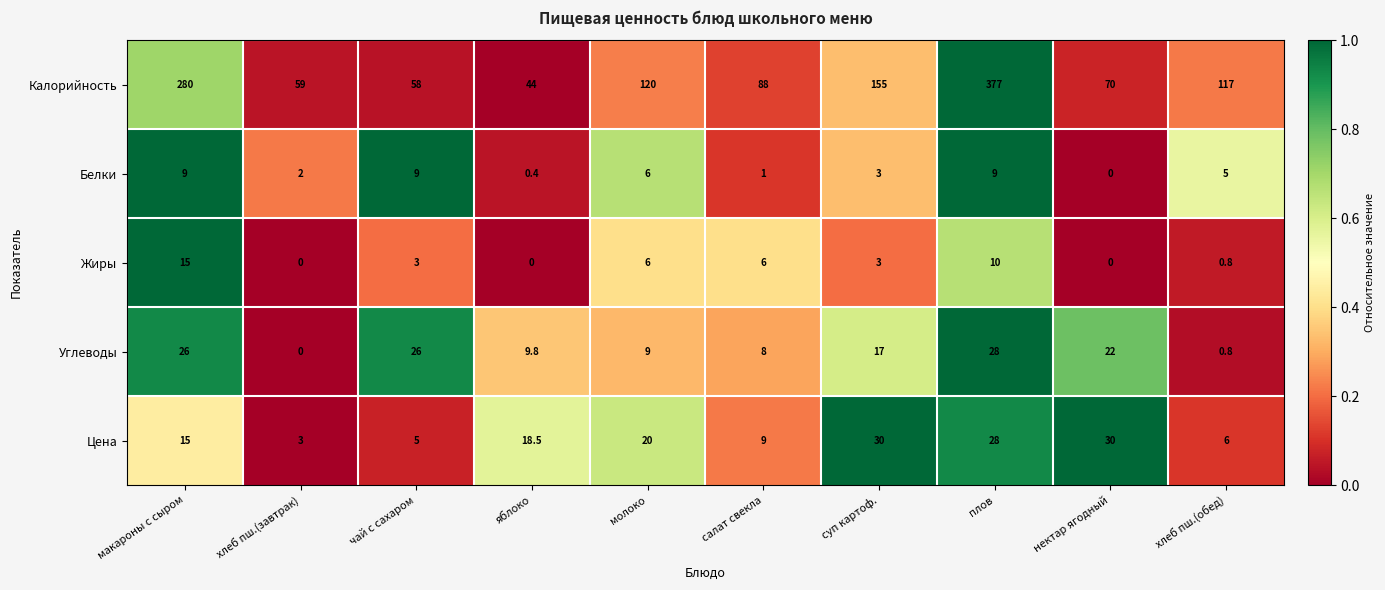

Which category has the lowest value in the Белки series?

нектар ягодный